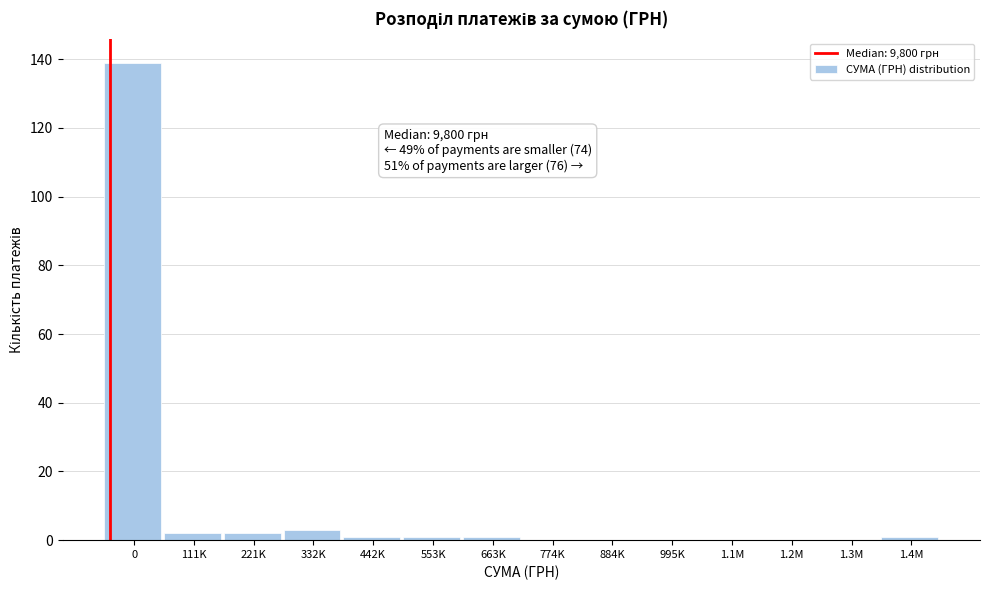

Reading left to right, list all the values displayed in this chart.

0=139	111K=2	221K=2	332K=3	442K=1	553K=1	663K=1	774K=0	884K=0	995K=0	1.1M=0	1.2M=0	1.3M=0	1.4M=1